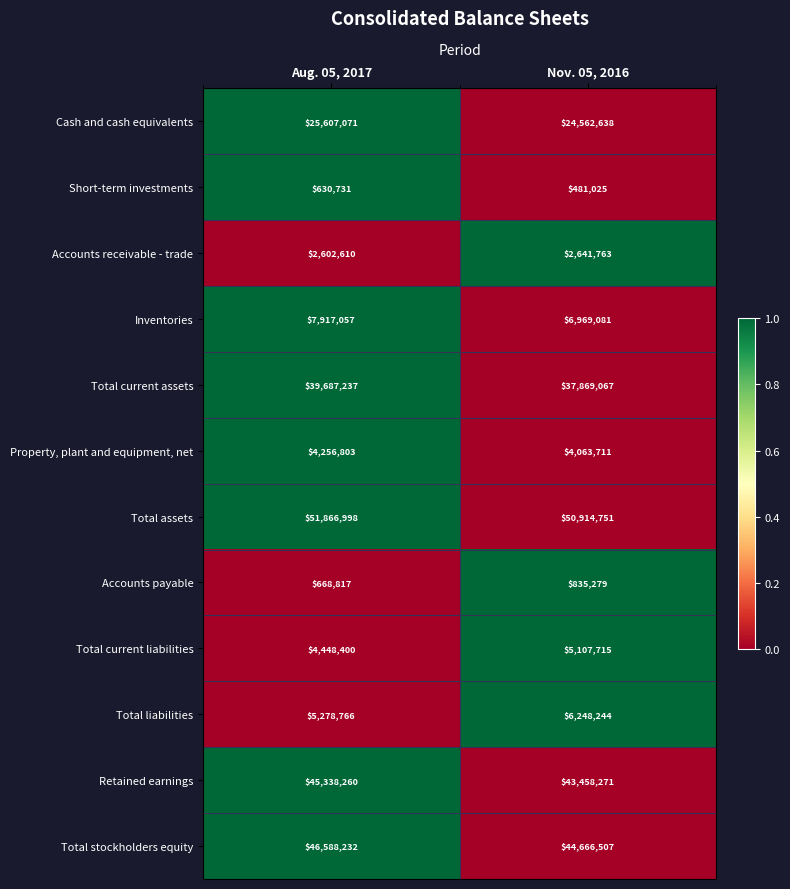

What is the greatest value displayed?

51866998